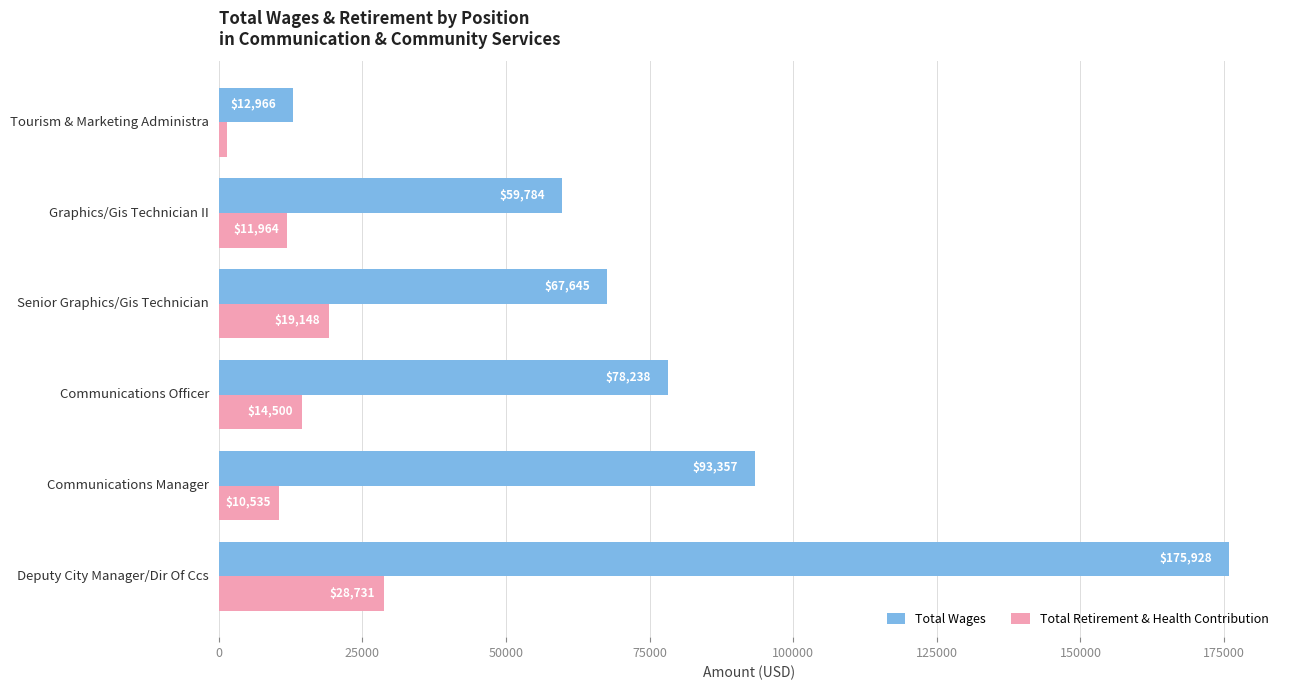

How many data points in Total Wages are less than 78238?

3